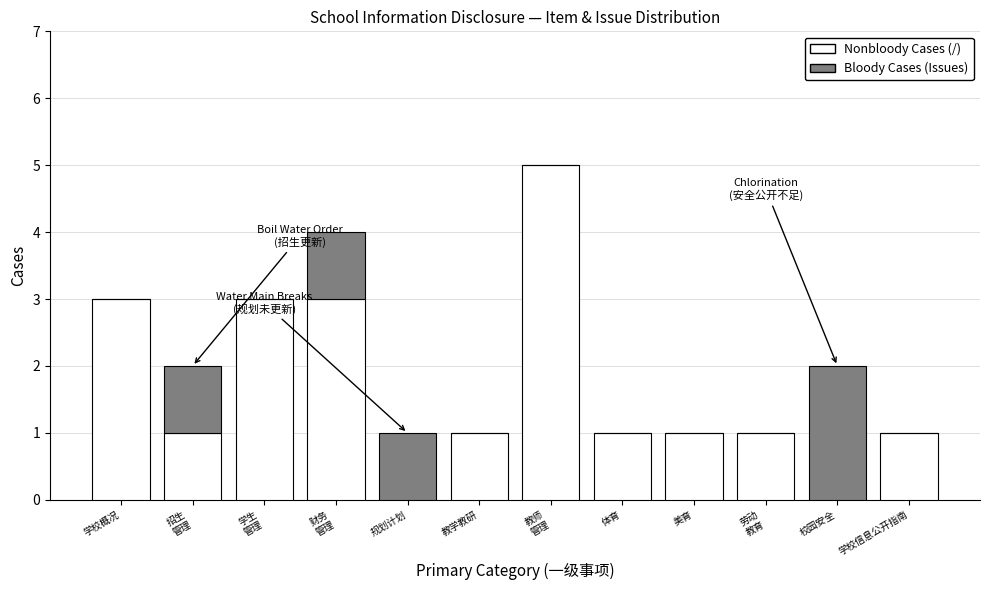

True or false: Nonbloody Cases (/) has a value of 0 at 规划计划.

True